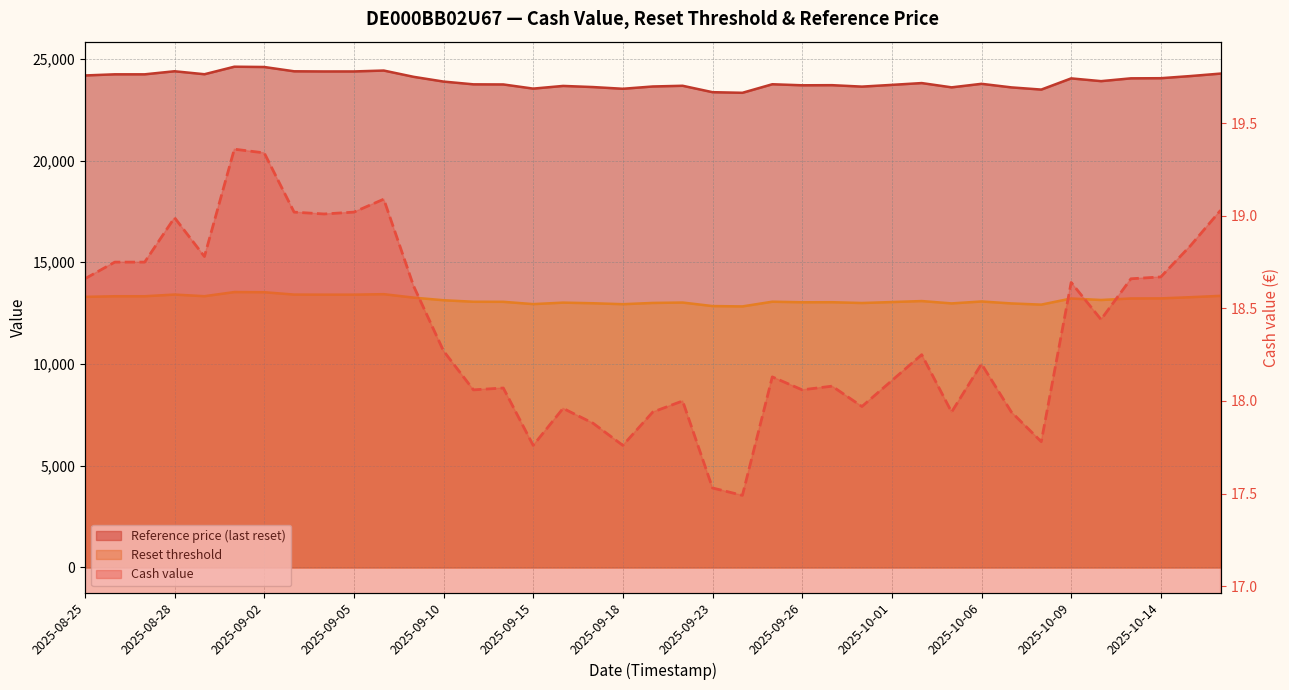

Which series has the largest total across all categories?

Reference price